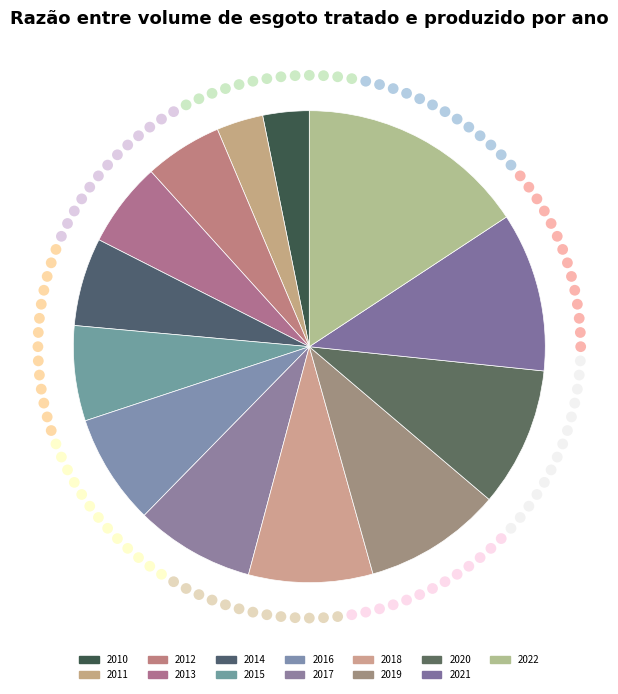

Is it true that 2022 is 16% of the pie?

True